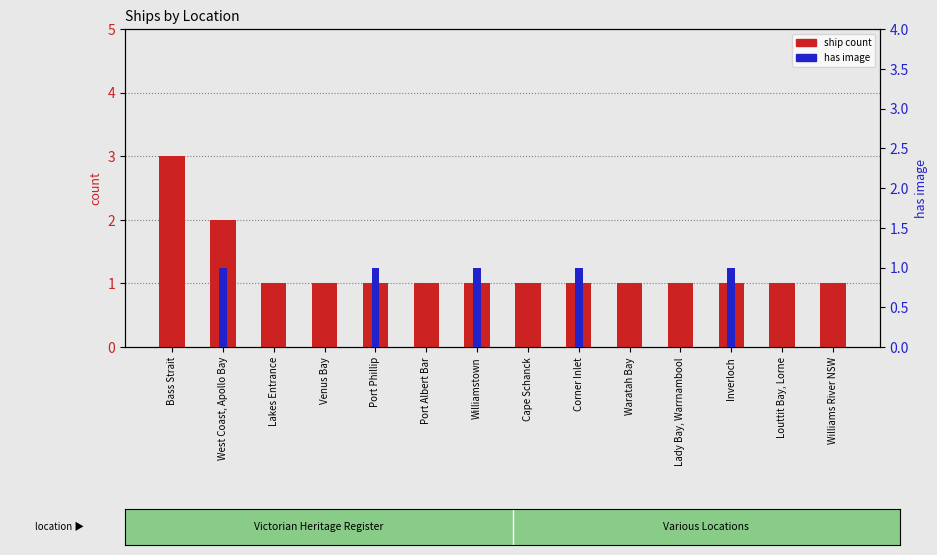

How many data points in has image are above 0?

5